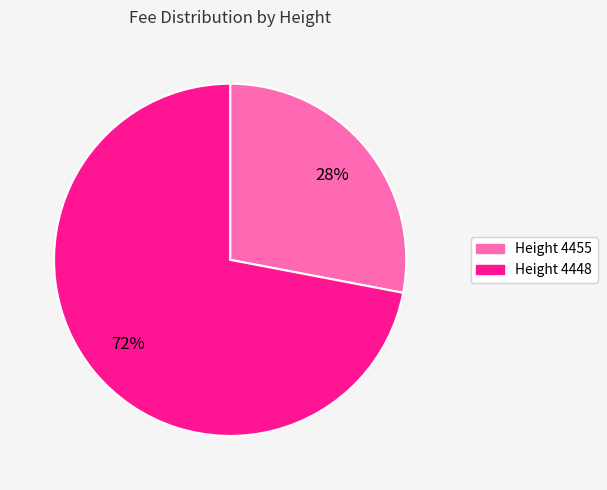

Is there any slice that represents more than half of the pie?

Yes